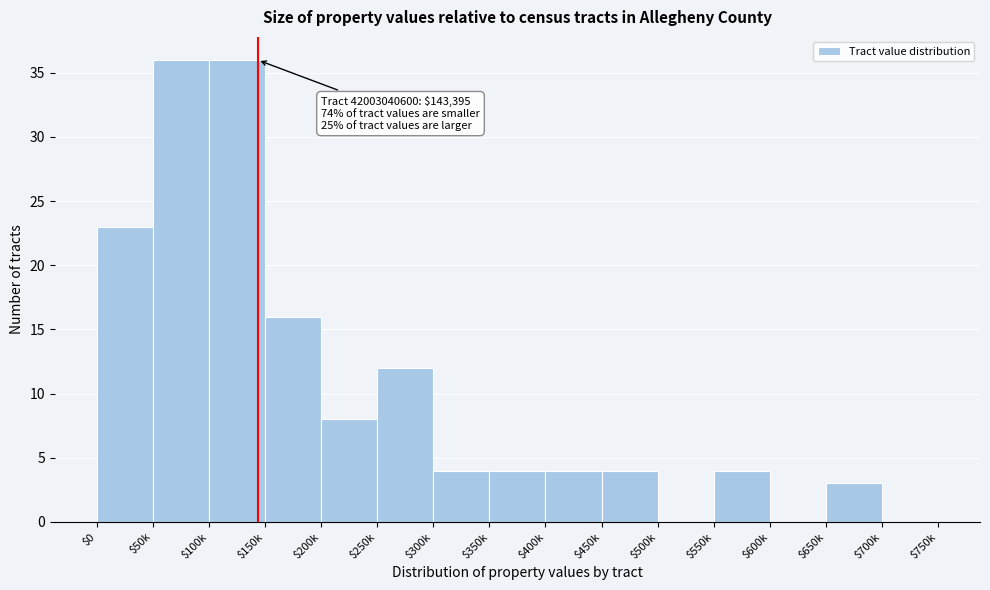

True or false: the data shows 4 at $400k.

True